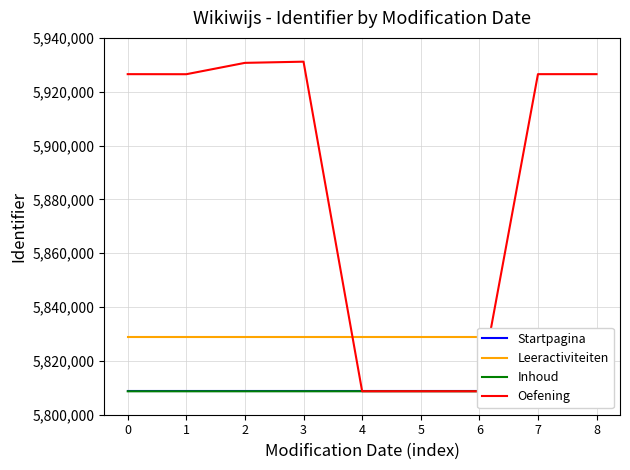

What is the value of the Oefening point at the 9th from the left?

5926526